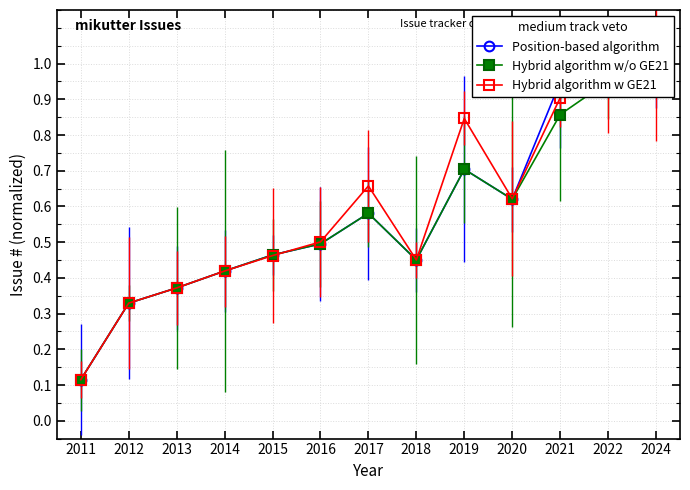

True or false: Hybrid algorithm w/o GE21 has a value of 0.9 at 2021.

True